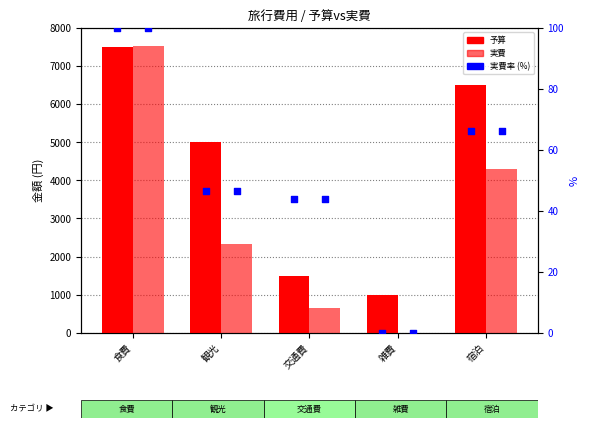

What is the total value across all series at 交通費?

2203.3